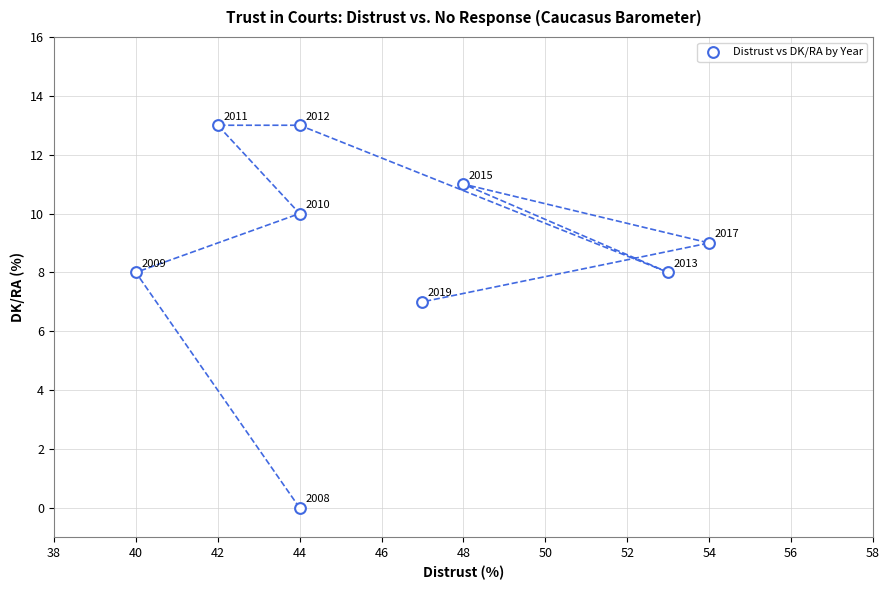

What is the average Y value?

9